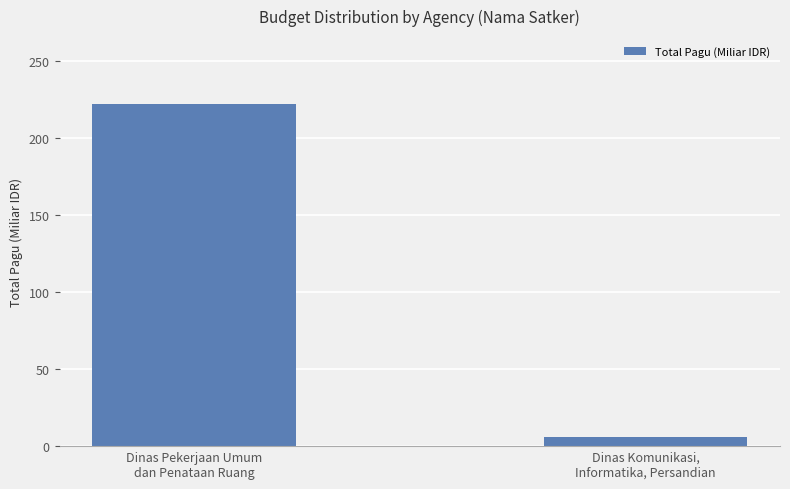

What is the ratio of the value at Dinas Pekerjaan Umum
dan Penataan Ruang to the value at Dinas Komunikasi,
Informatika, Persandian?

36.3